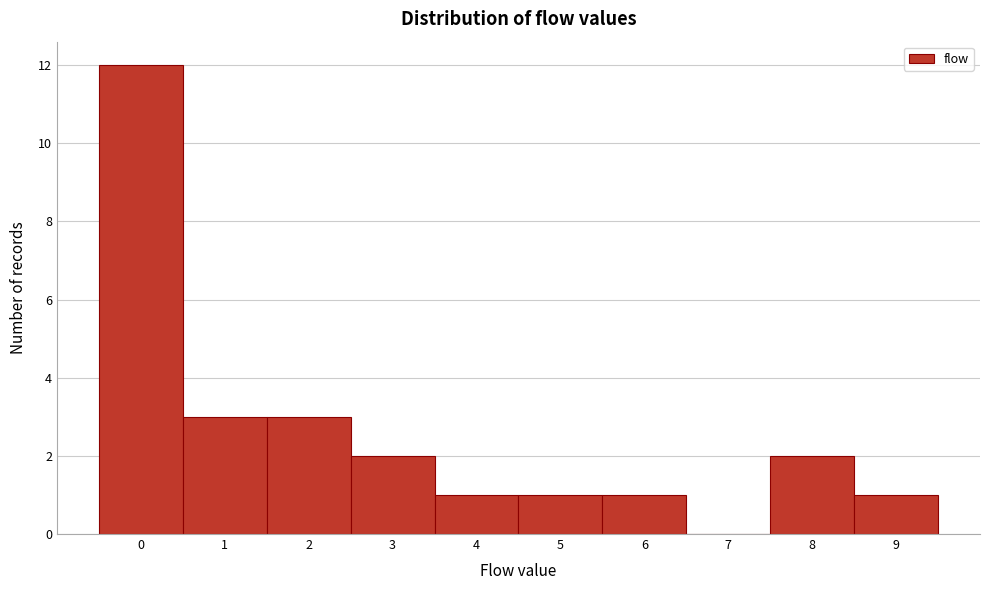

What is the height of the bar covering 5.5 to 6.5 on the x-axis? The values are not printed on the chart, so give them approximately, as read against the axis.

1